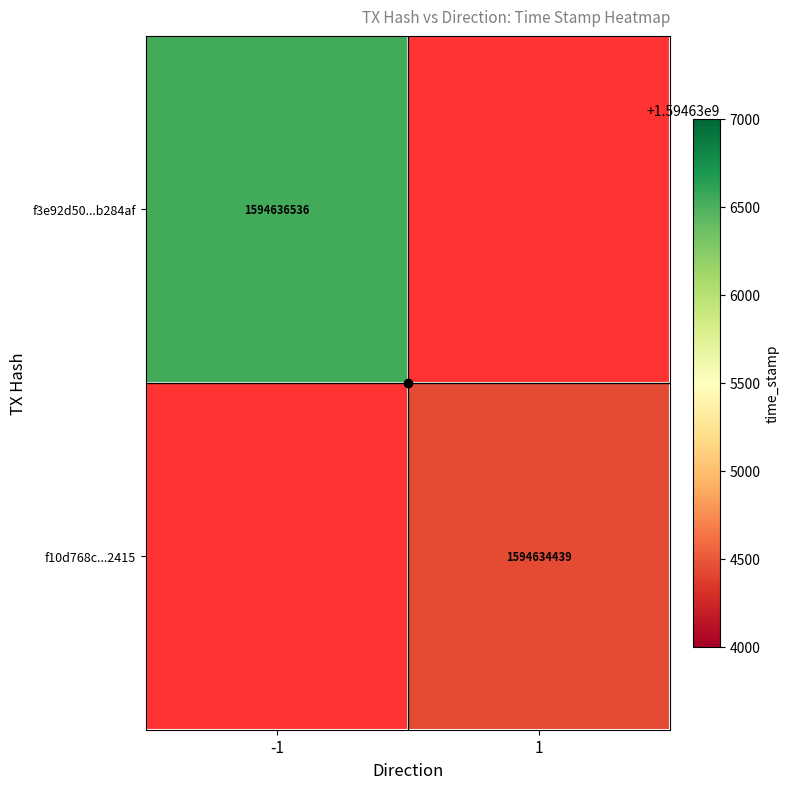

Is the value of f10d768c...2415 at 1 greater than the value of f3e92d50...b284af at 1?

No